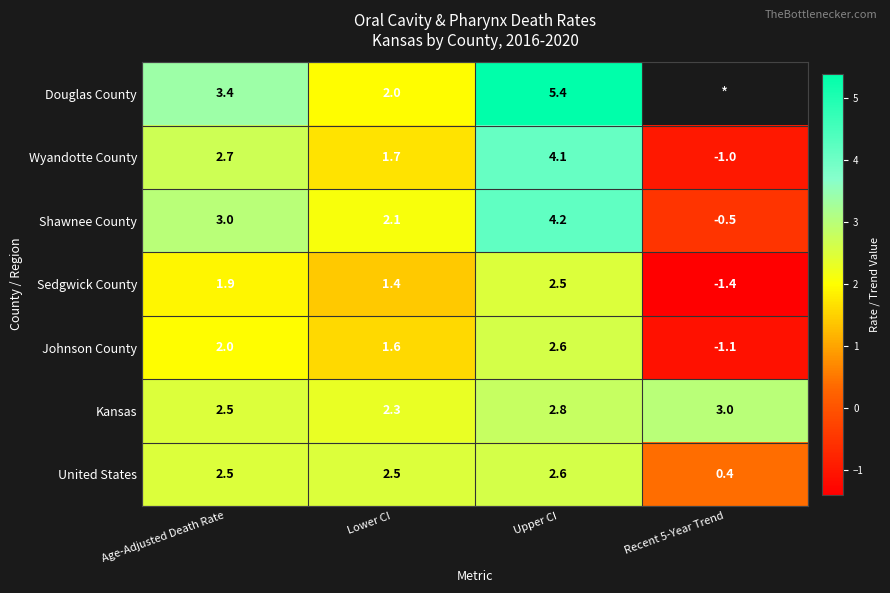

What is the difference between the highest and lowest values at Upper CI?

2.9